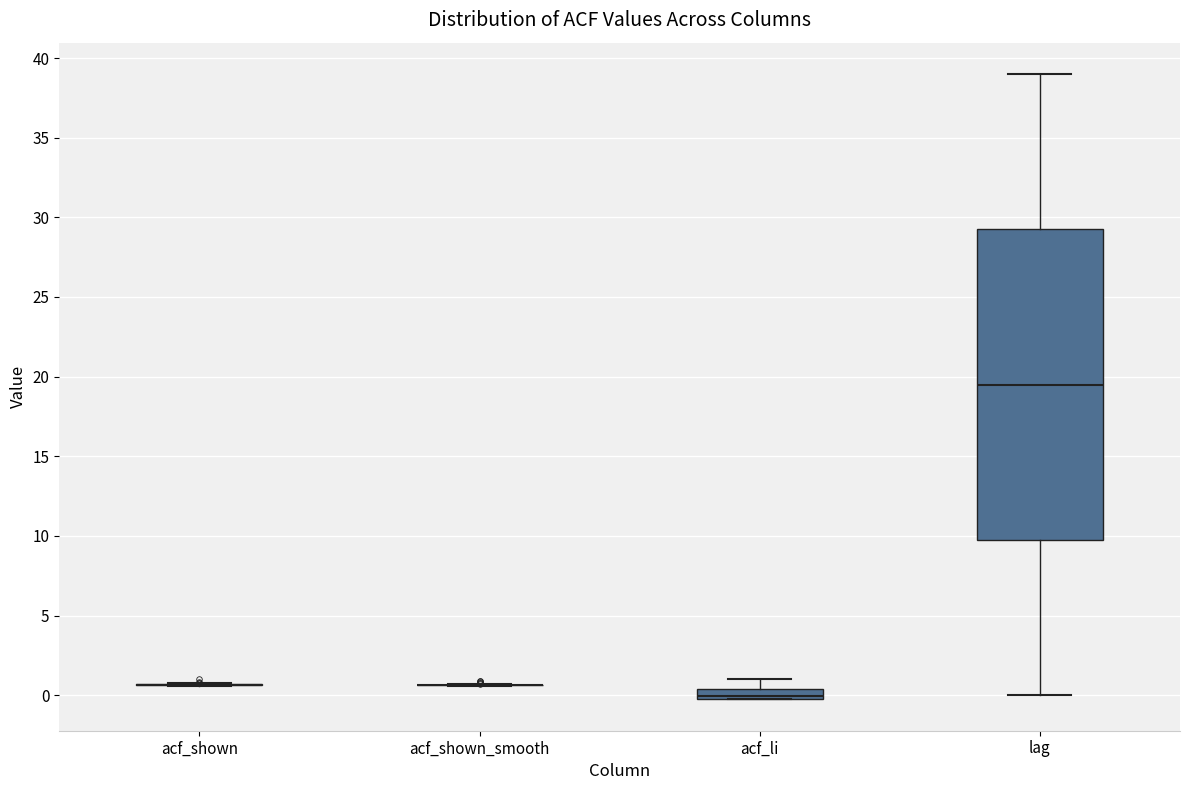

Which box is the tallest, from its lower edge to its upper edge?

lag